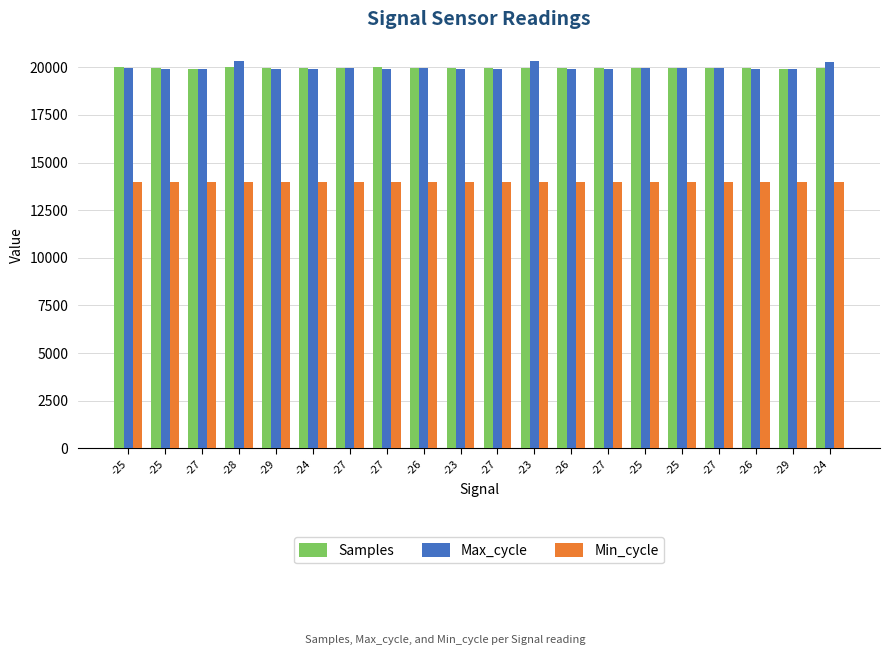

How many values in the Max_cycle series are below 19930?

10